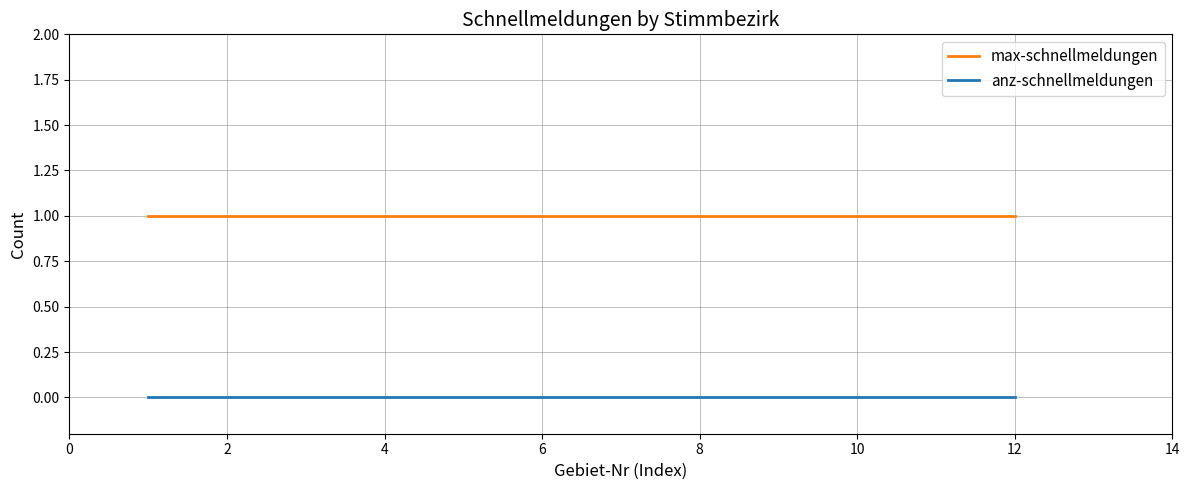

Which series has the largest total across all categories?

max-schnellmeldungen